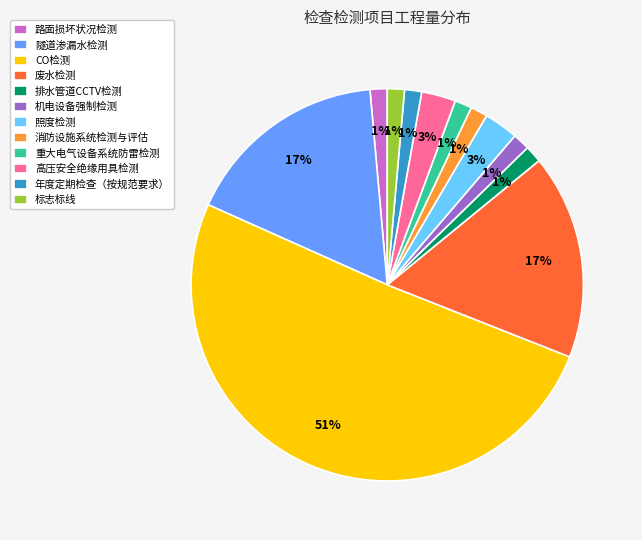

What percentage is the 年度定期检查（按规范要求） slice, to the nearest percent?

1%